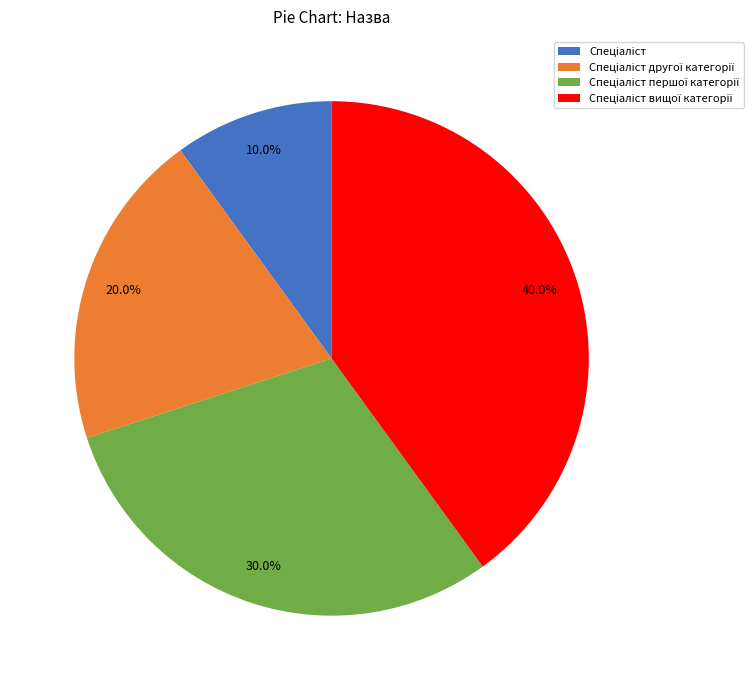

Does any single category account for the majority?

No